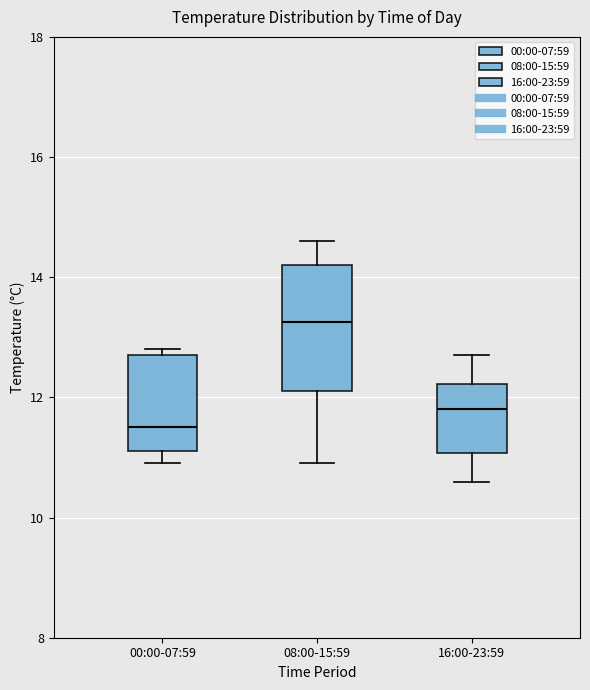

Which box is the tallest, from its lower edge to its upper edge?

08:00-15:59